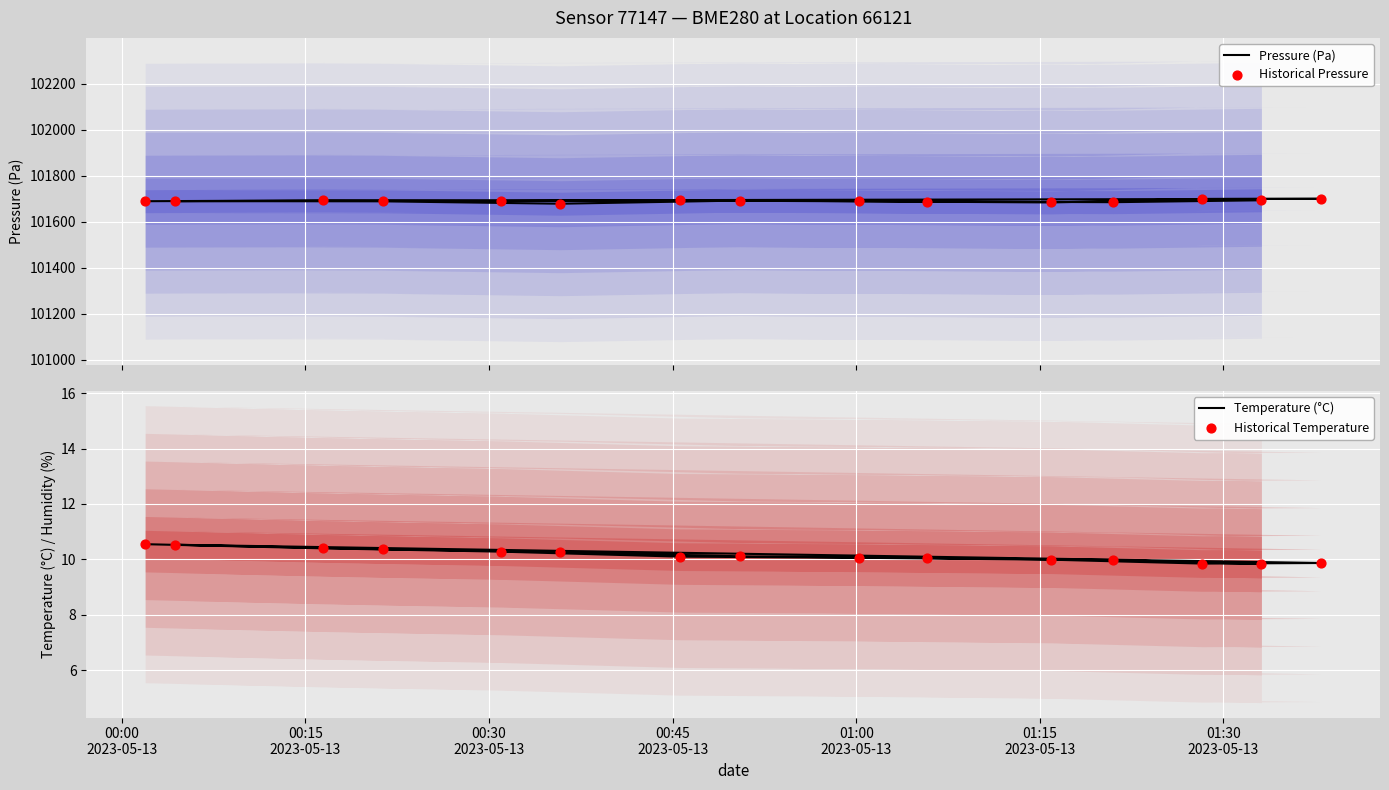

What are all the series names shown in the legend?

Pressure (Pa), Historical Pressure, Temperature (°C), Historical Temperature